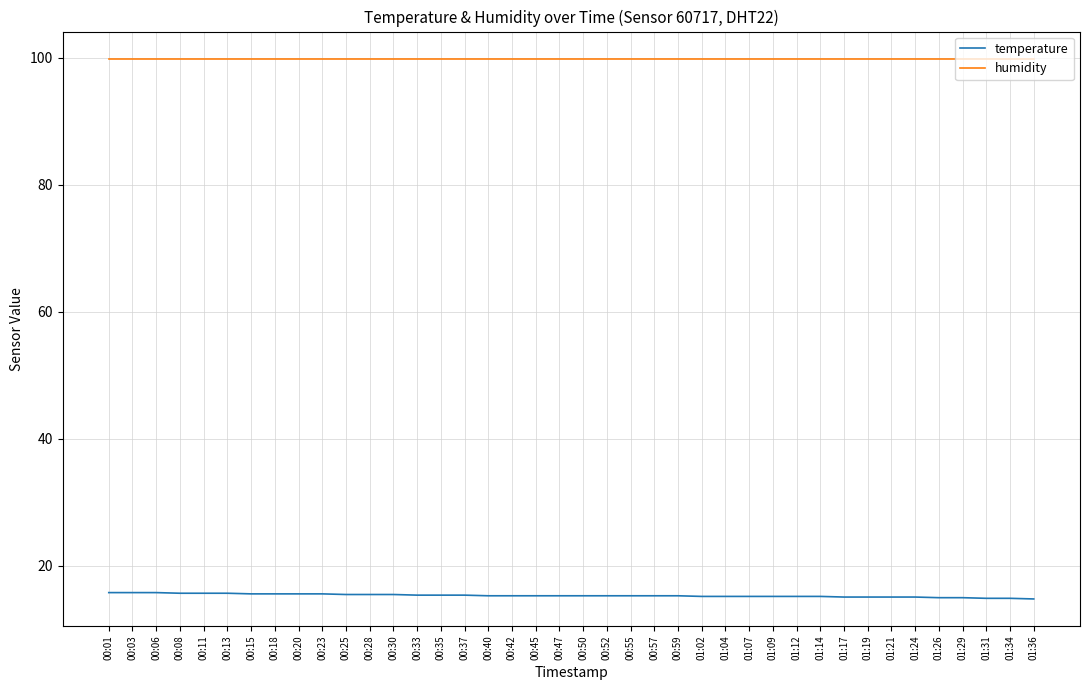

True or false: temperature and humidity cross at least once.

False